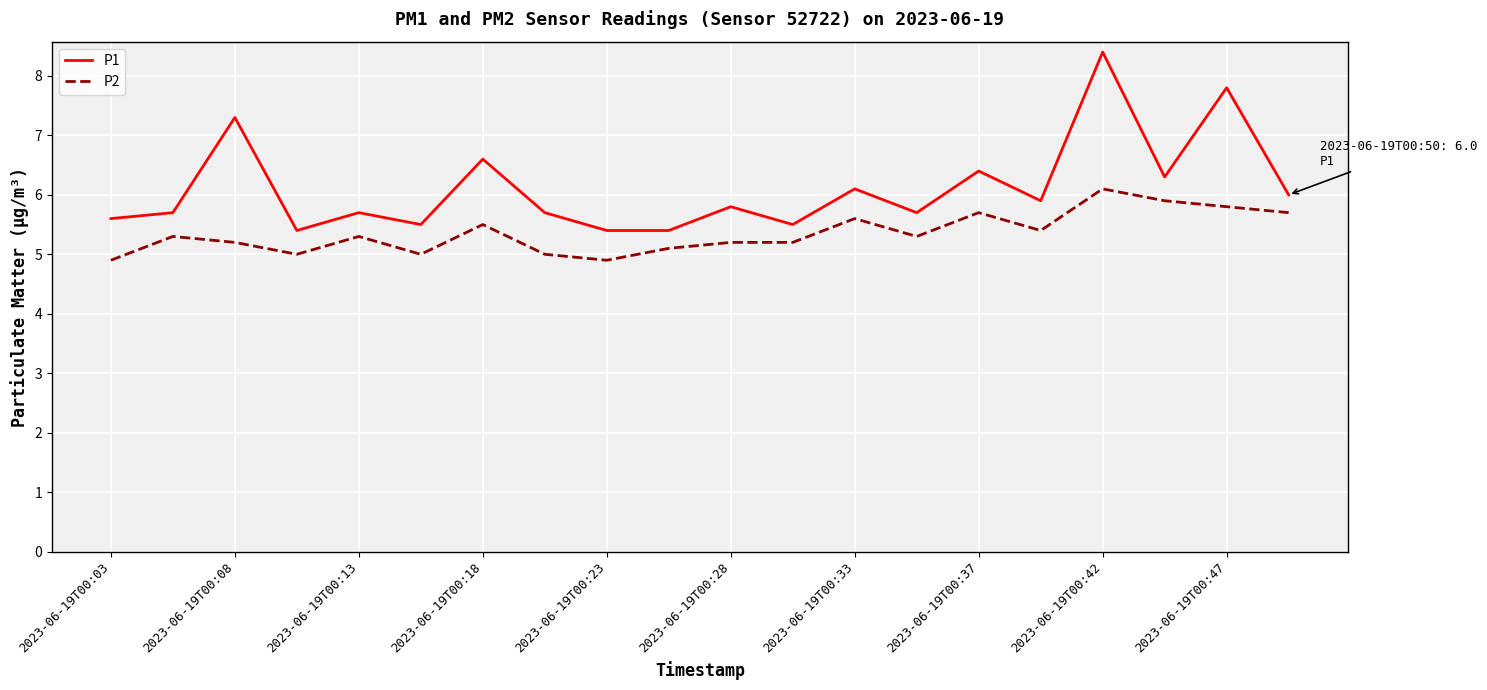

What is the minimum value for P2?

4.9